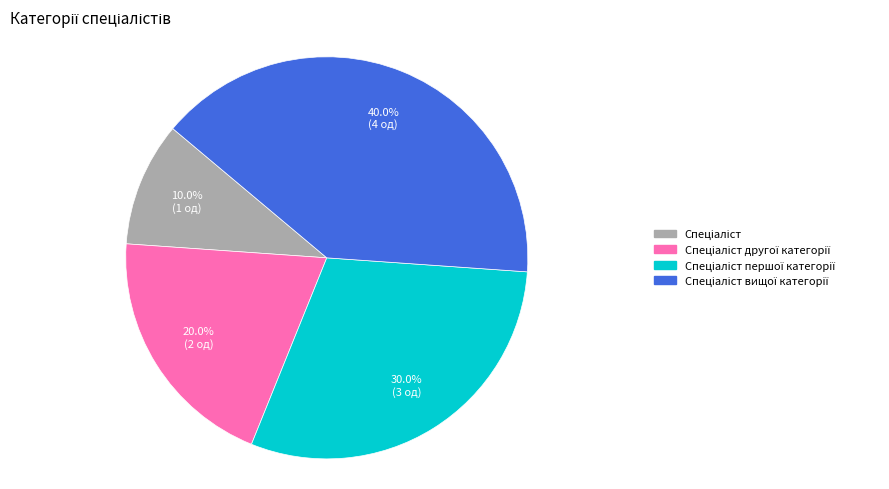

Is there any slice that represents more than half of the pie?

No